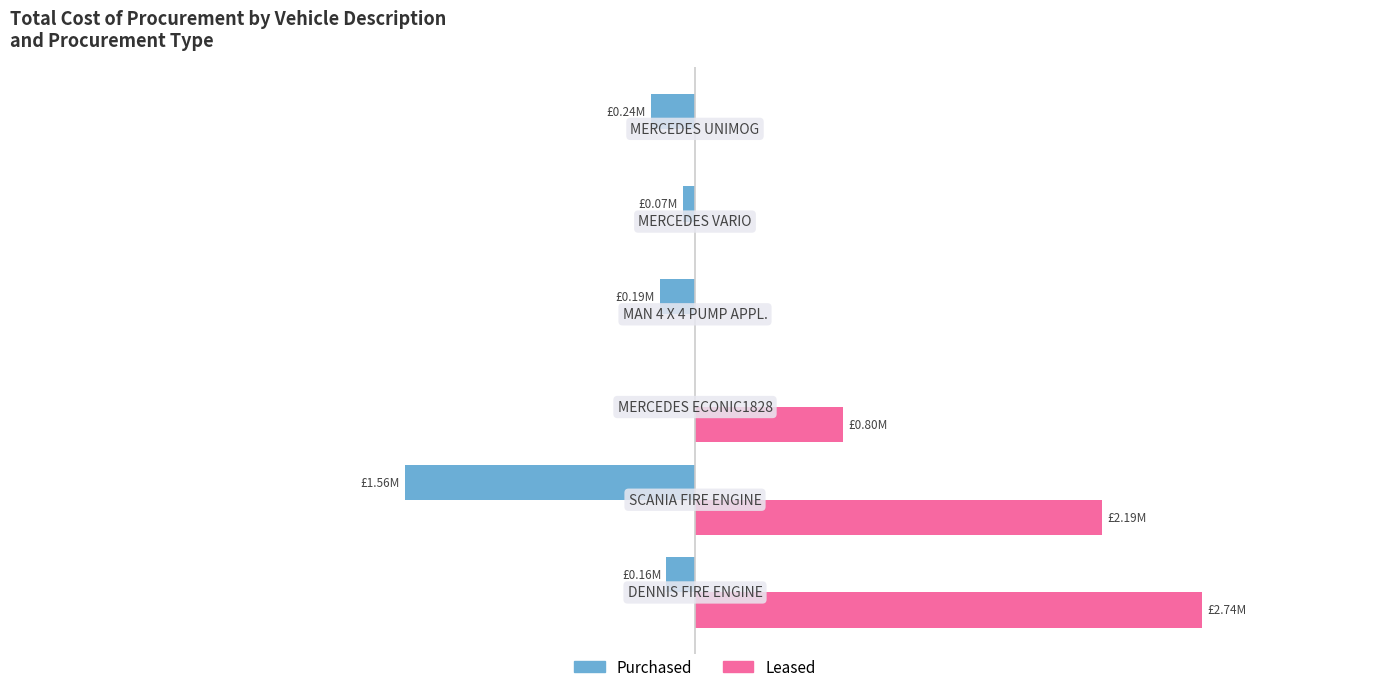

What is the sum of all Leased values?

5730004.4